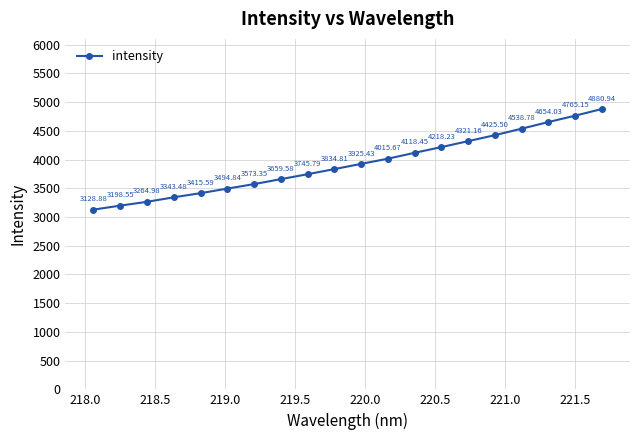

What is the average value?

3926.2